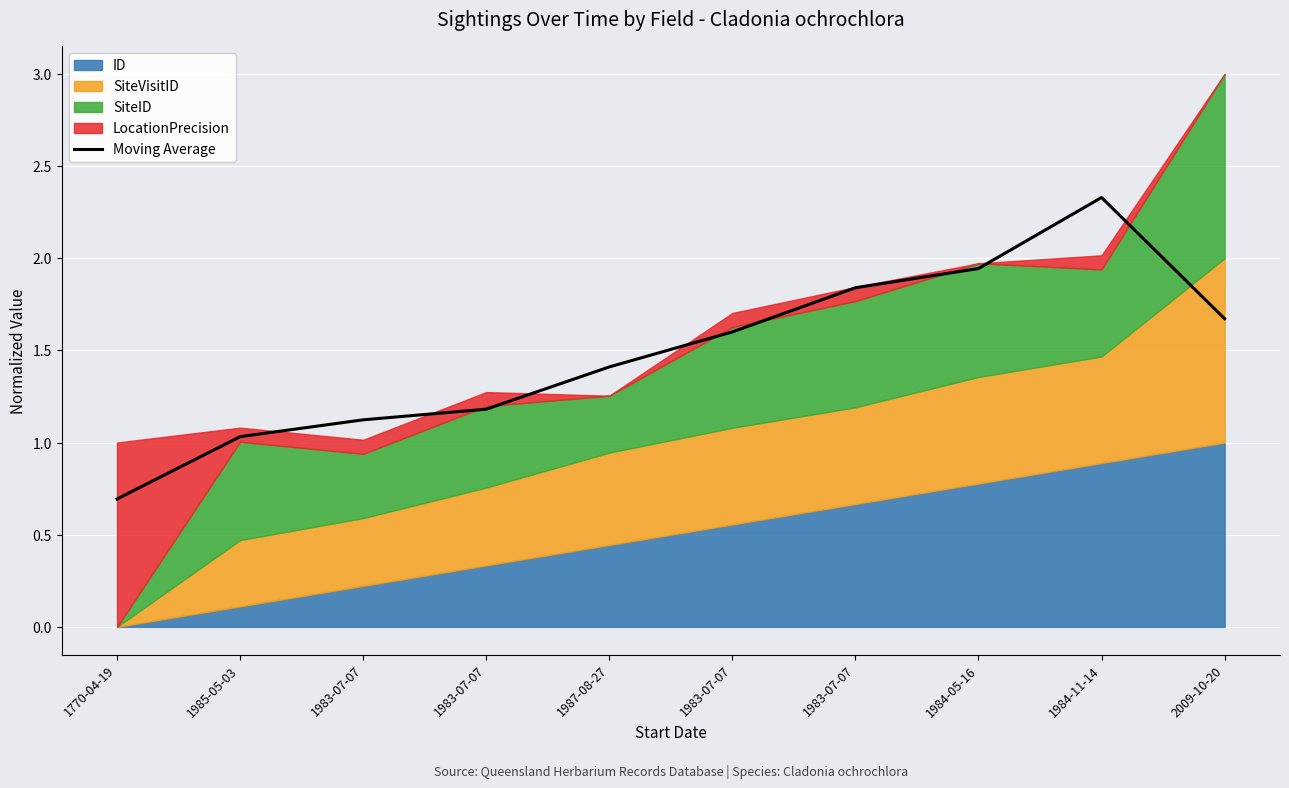

Rank the categories by value from highest to lowest.

1984-11-14, 1984-05-16, 1983-07-07, 2009-10-20, 1983-07-07, 1987-08-27, 1983-07-07, 1983-07-07, 1985-05-03, 1770-04-19